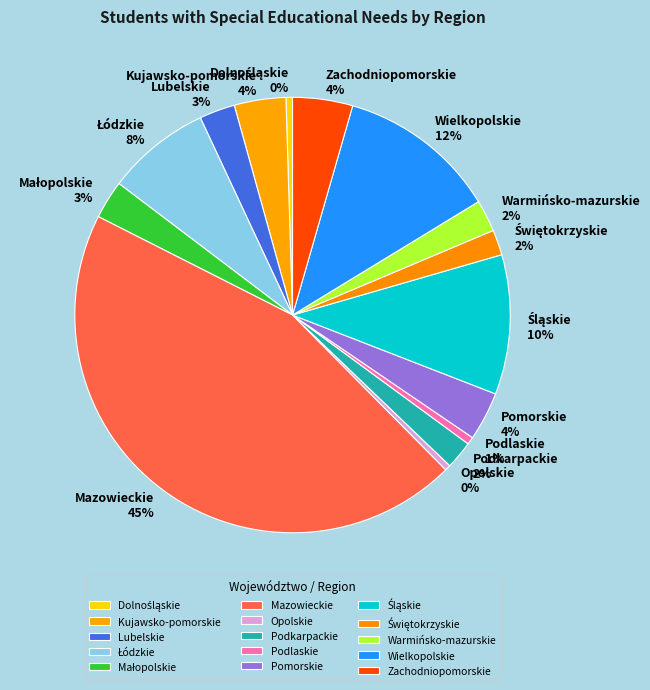

To the nearest percent, what percentage of the pie is Kujawsko-pomorskie?

4%